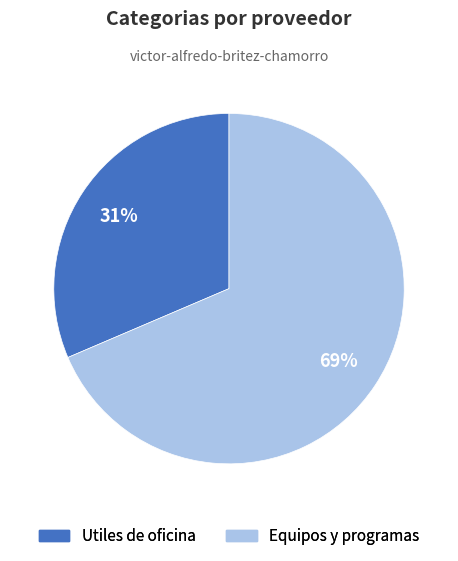

To the nearest percent, what is the average slice percentage?

50%